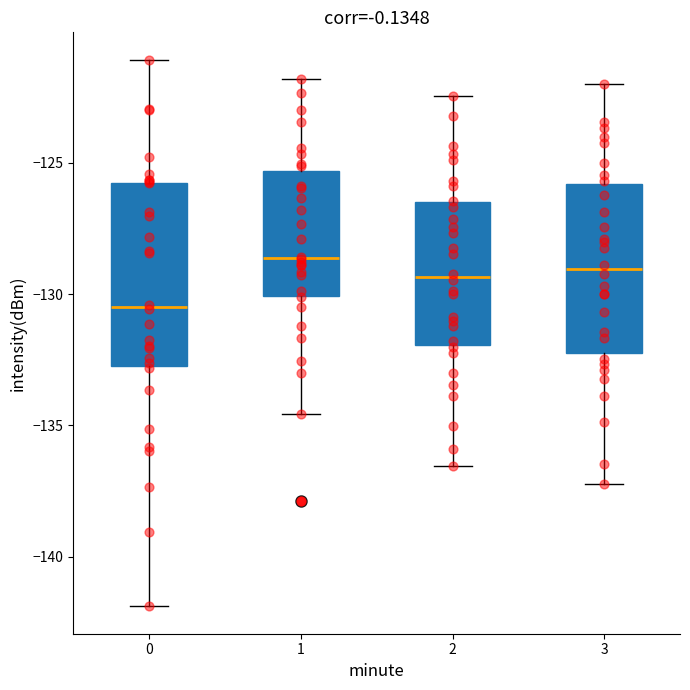

Comparing the boxes themselves (not the whiskers), which one is the tallest?

0